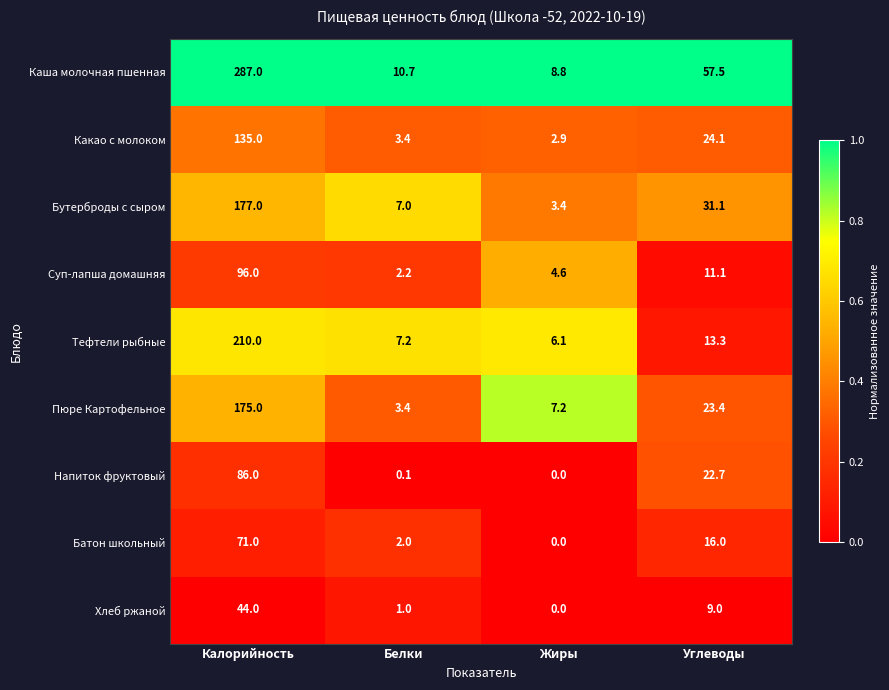

At which label does Пюре Картофельное reach its peak?

Калорийность